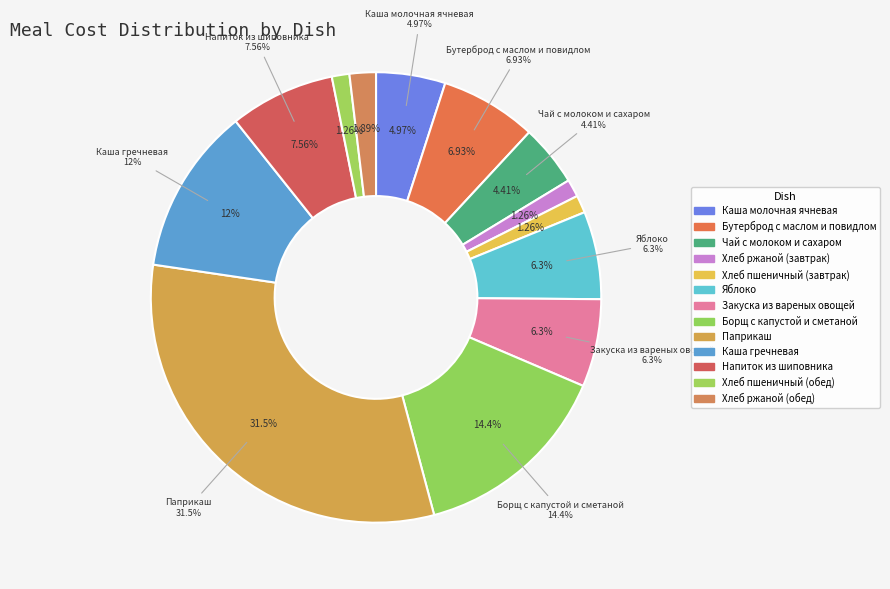

What percentage is the Каша гречневая slice, to the nearest percent?

12%